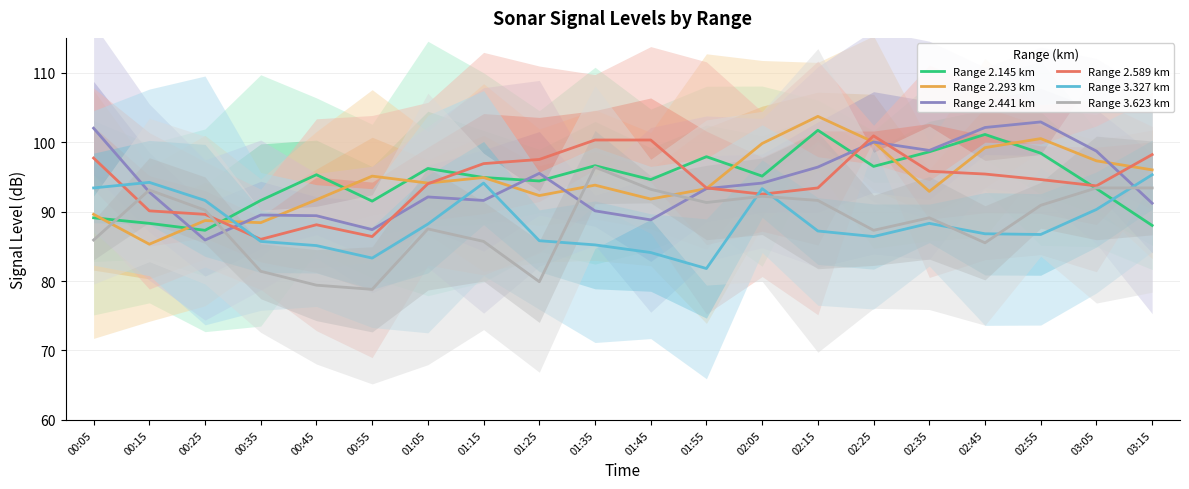

Rank the series at 02:25 from highest to lowest value.

Range 2.589 km, Range 2.293 km, Range 2.441 km, Range 2.145 km, Range 3.623 km, Range 3.327 km